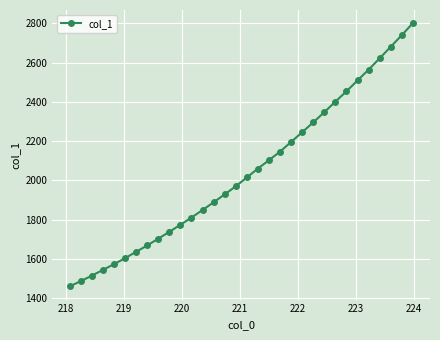

How many lines are shown in the chart?

1